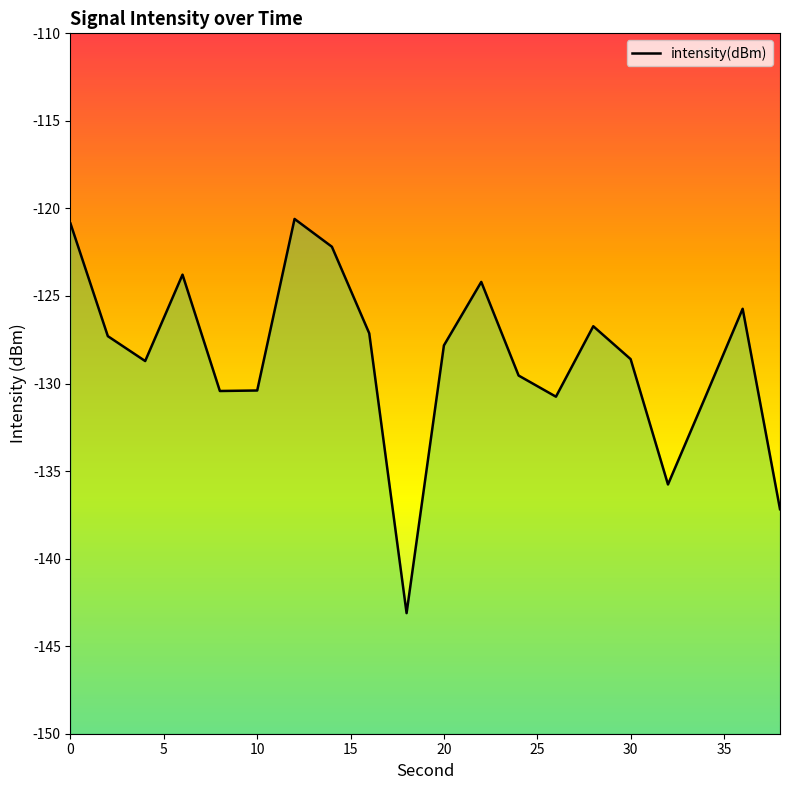

Does the chart have visible grid lines?

No